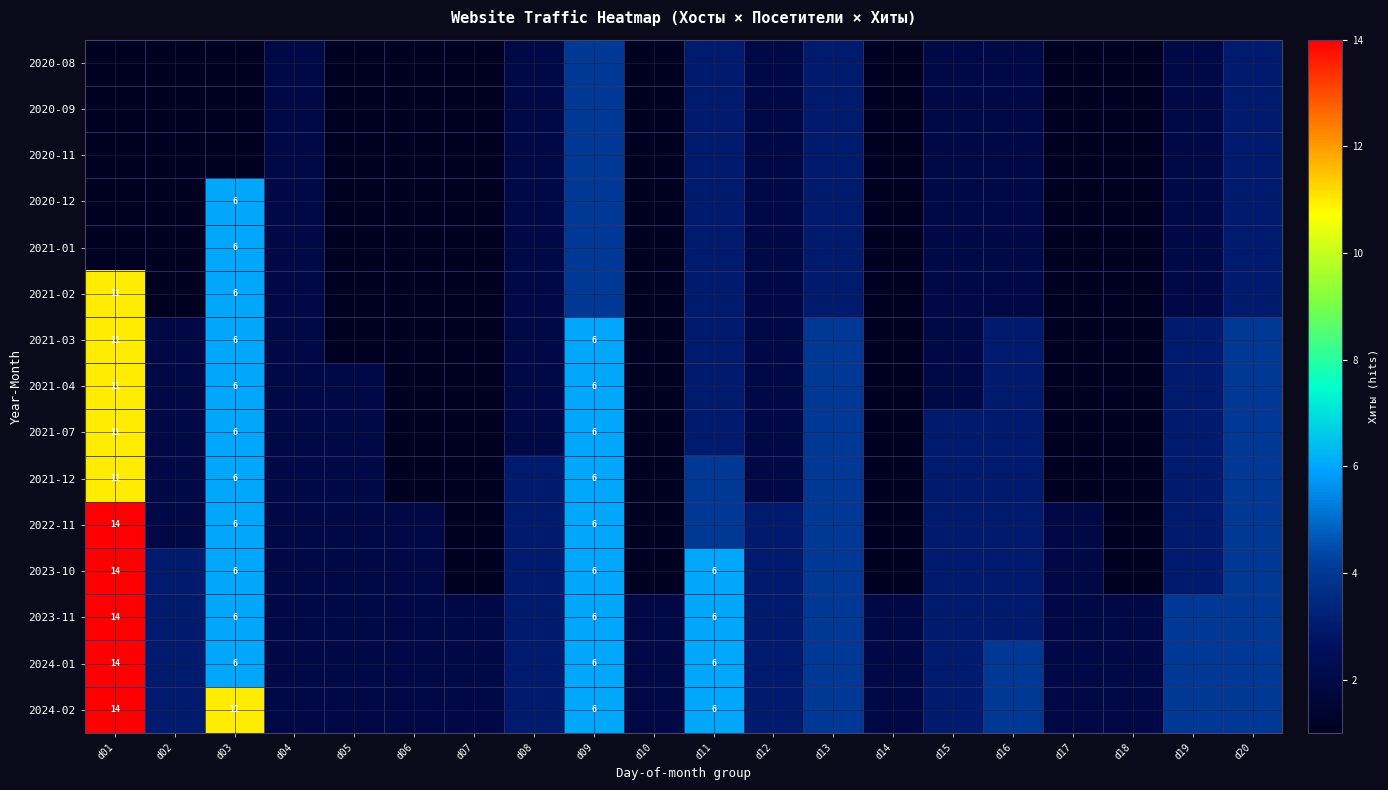

True or false: 2021-12 has a value of 17 at d01.

False